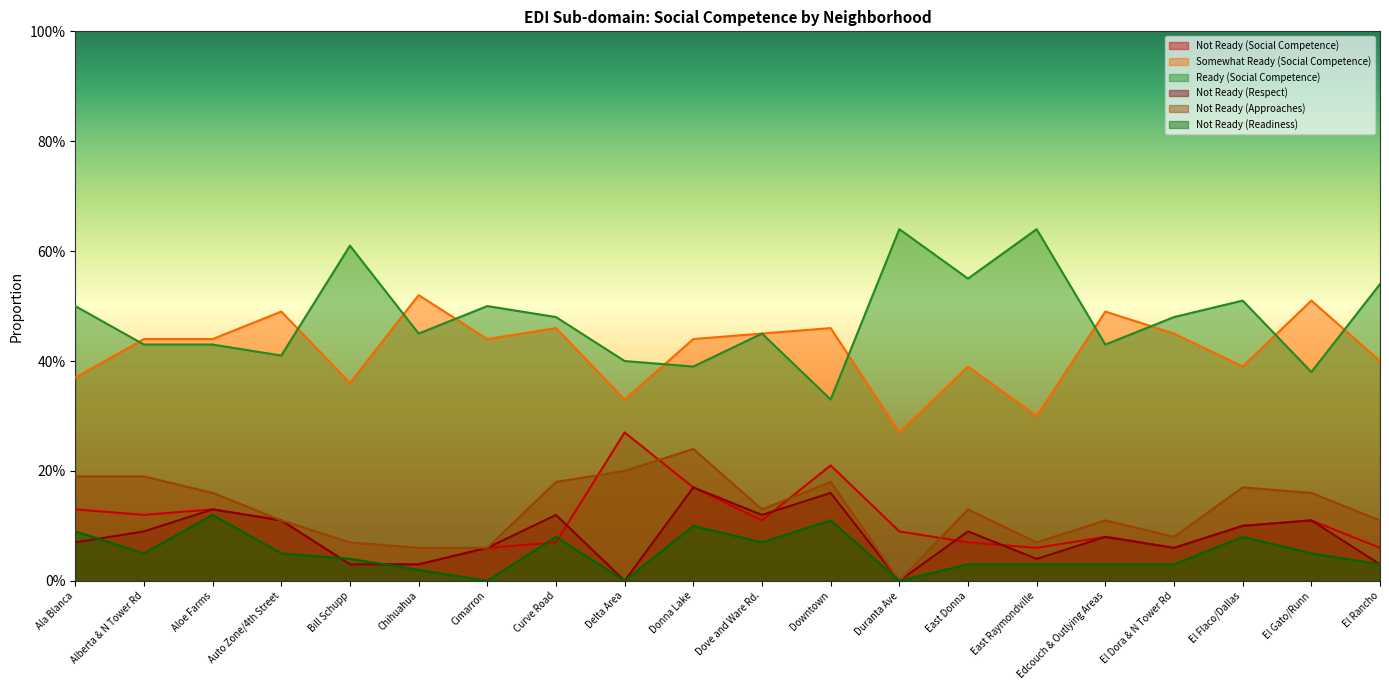

At East Donna, list the series in order from smallest to largest.

Not Ready (Readiness), Not Ready (Social Competence), Not Ready (Respect), Not Ready (Approaches), Somewhat Ready (Social Competence), Ready (Social Competence)